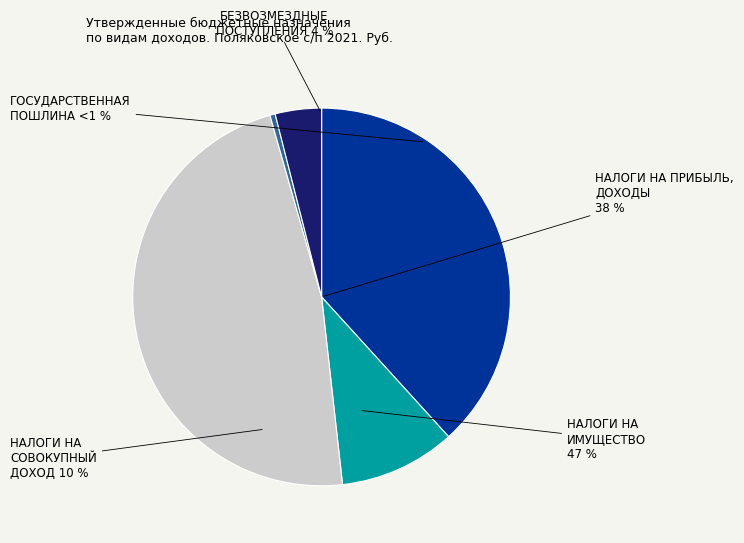

Does ГОСУДАРСТВЕННАЯ ПОШЛИНА represent more than half of the total?

No